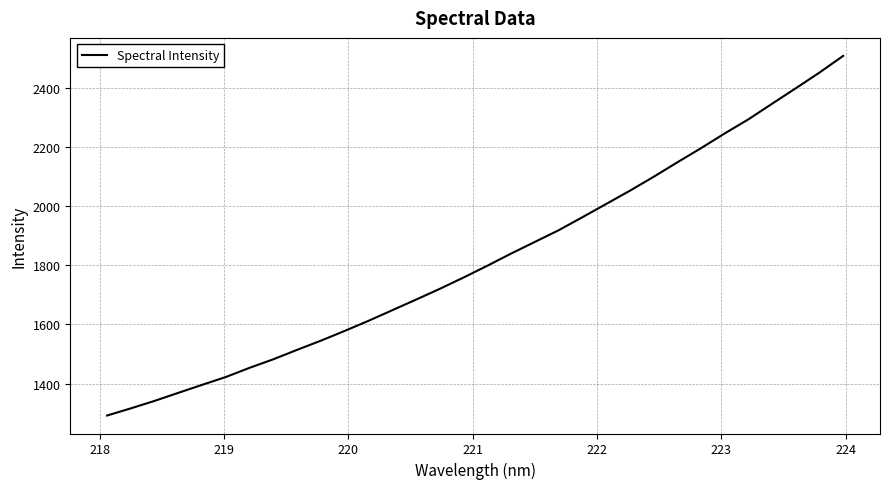

What is the maximum value shown in the chart?

2506.9